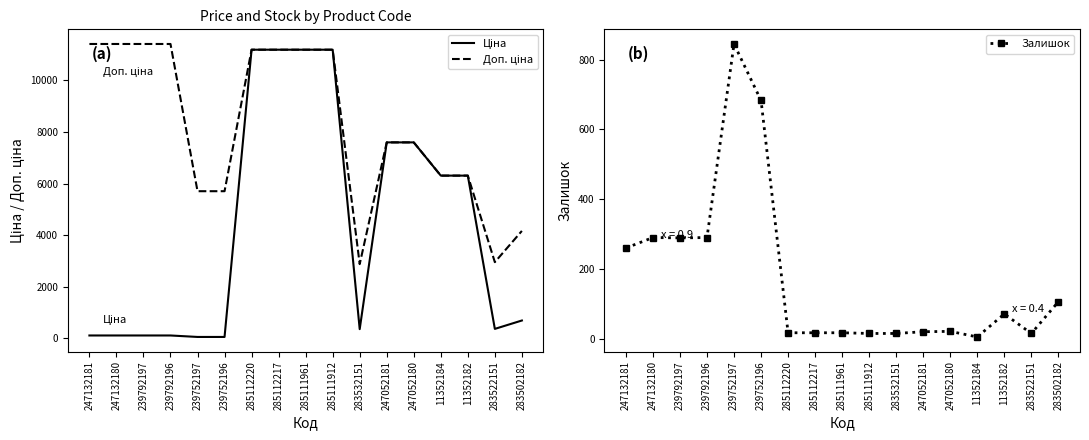

True or false: Залишок has a value of 4.4 at 247052181.

False